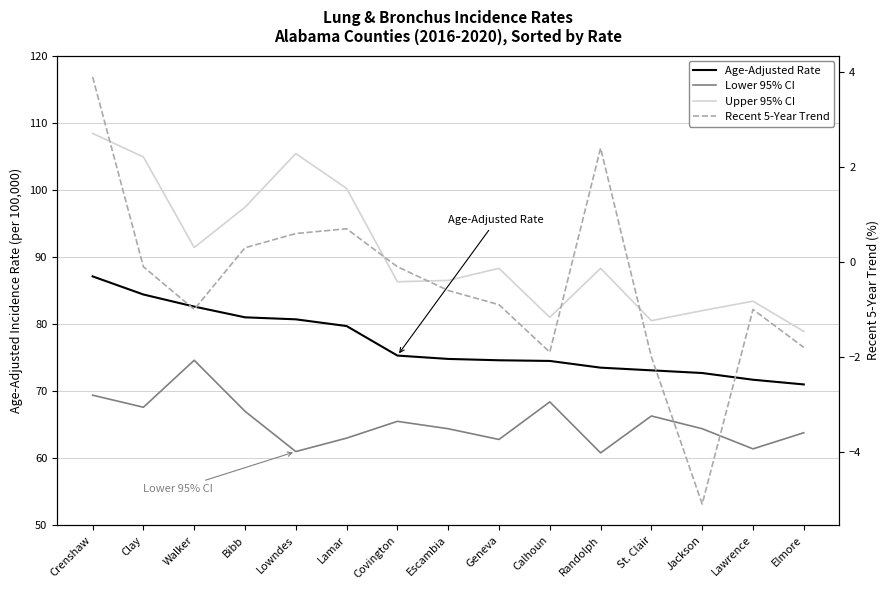

What are all the series names shown in the legend?

Age-Adjusted Rate, Lower 95% CI, Upper 95% CI, Recent 5-Year Trend